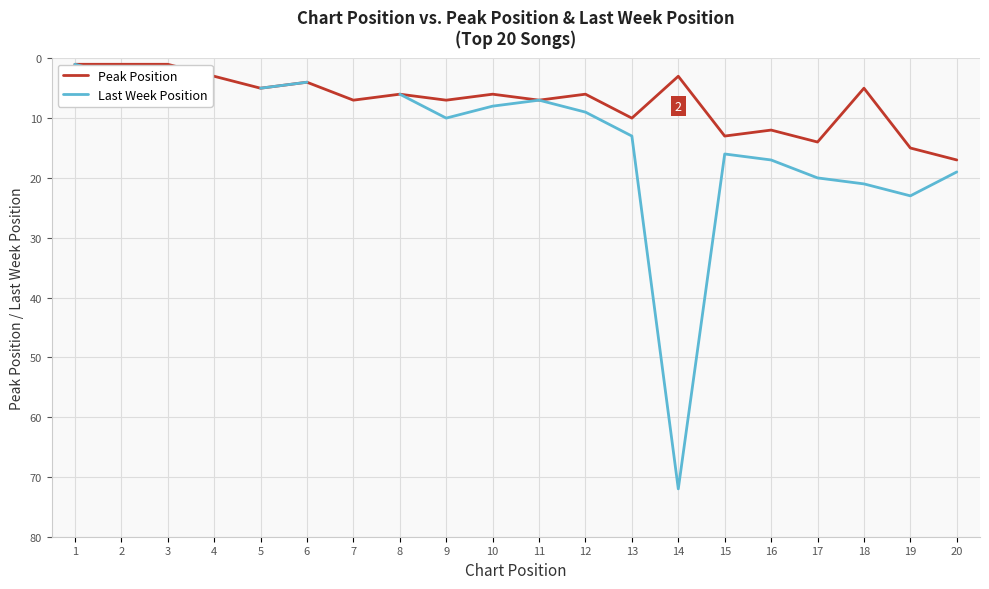

How many distinct data groups are displayed?

2